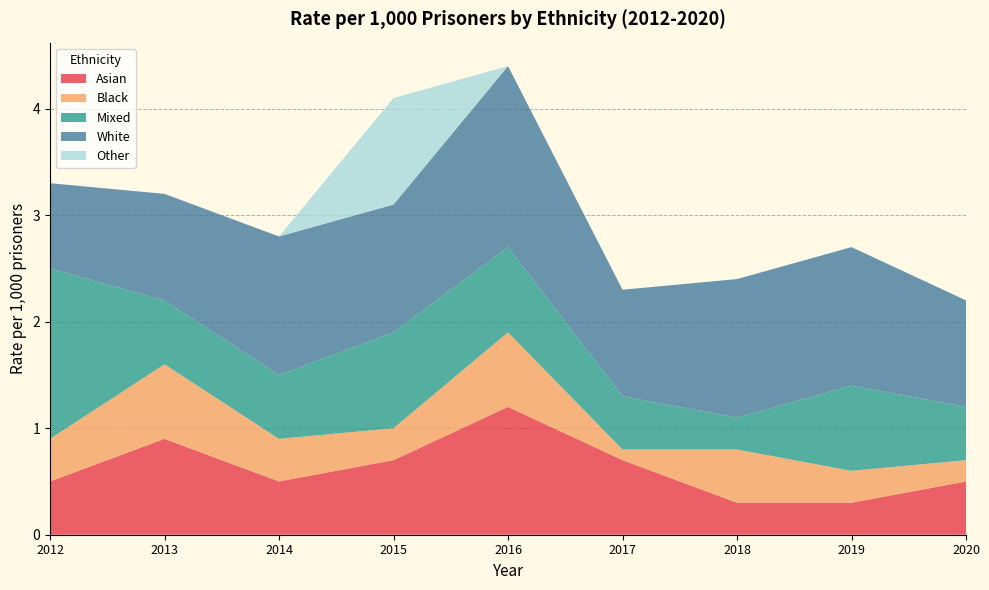

Reading left to right, extract all data points from this chart.

Asian: 2012=0.5	2013=0.9	2014=0.5	2015=0.7	2016=1.2	2017=0.7	2018=0.3	2019=0.3	2020=0.5
Black: 2012=0.4	2013=0.7	2014=0.4	2015=0.3	2016=0.7	2017=0.1	2018=0.5	2019=0.3	2020=0.2
Mixed: 2012=1.6	2013=0.6	2014=0.6	2015=0.9	2016=0.8	2017=0.5	2018=0.3	2019=0.8	2020=0.5
White: 2012=0.8	2013=1.0	2014=1.3	2015=1.2	2016=1.7	2017=1.0	2018=1.3	2019=1.3	2020=1.0
Other: 2012=0.0	2013=0.0	2014=0.0	2015=1.0	2016=0.0	2017=0.0	2018=0.0	2019=0.0	2020=0.0